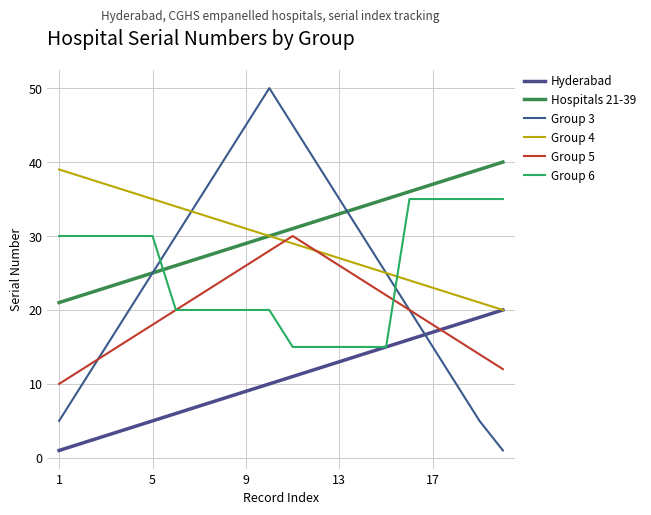

How many lines are shown in the chart?

6